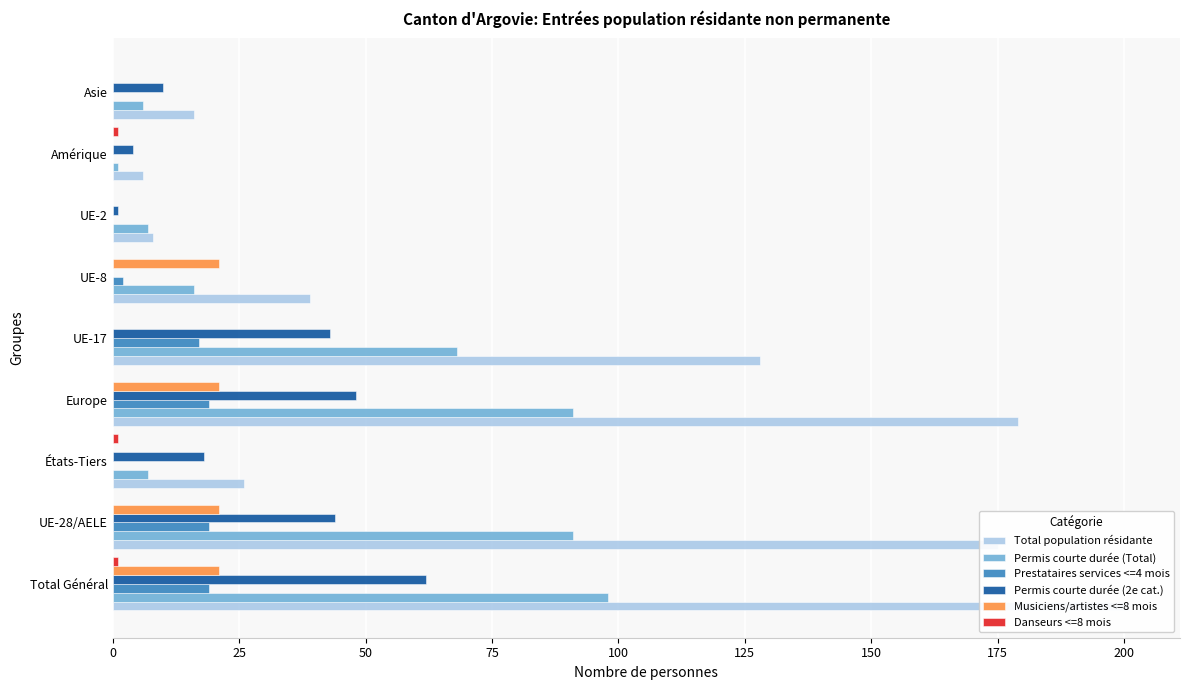

List the series in order of their peak value, highest first.

Total population résidante, Permis courte durée (Total), Permis courte durée (2e cat.), Musiciens/artistes <=8 mois, Prestataires services <=4 mois, Danseurs <=8 mois